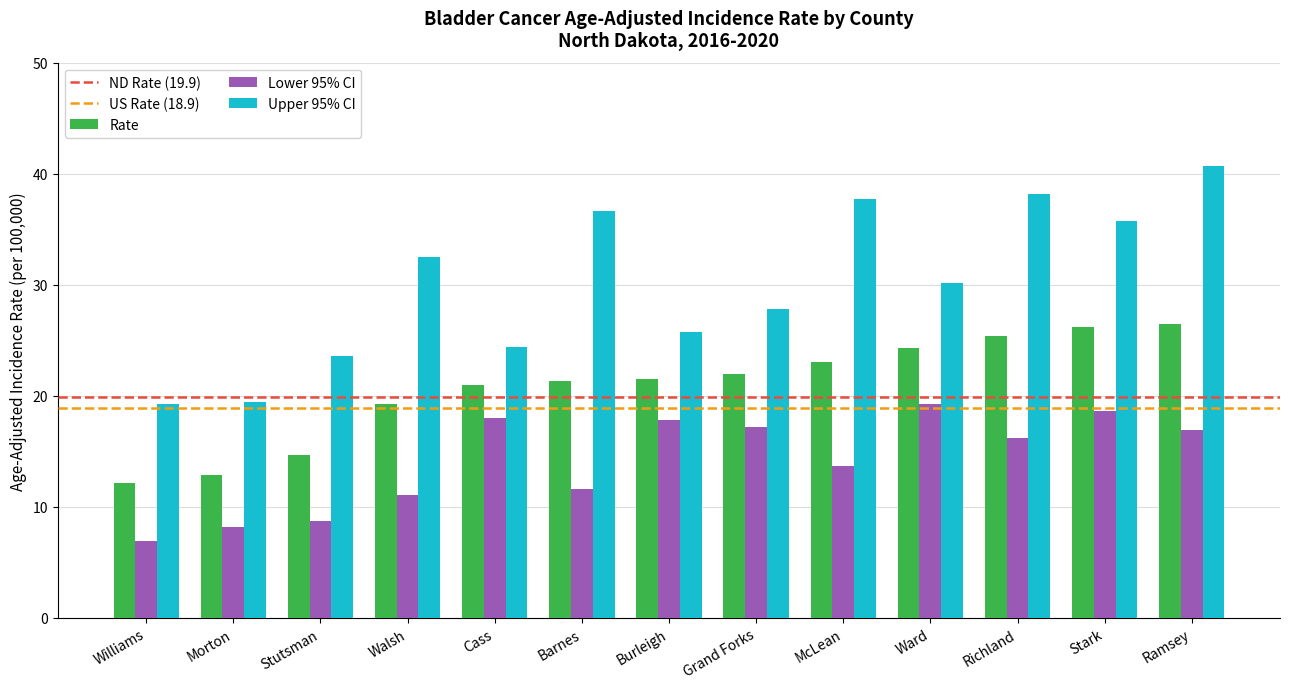

The value of Rate at Morton is 7.7. True or false?

False